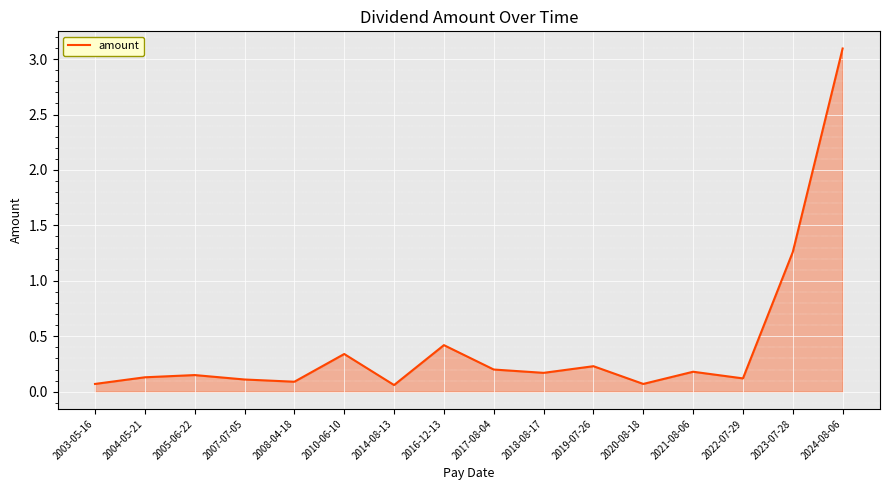

What is the greatest value displayed?

3.1